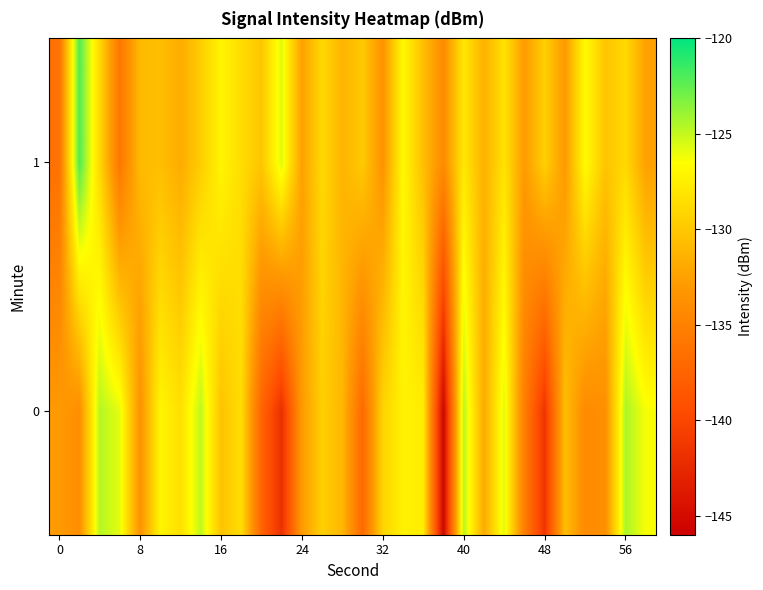

Which series has the largest total across all categories?

1